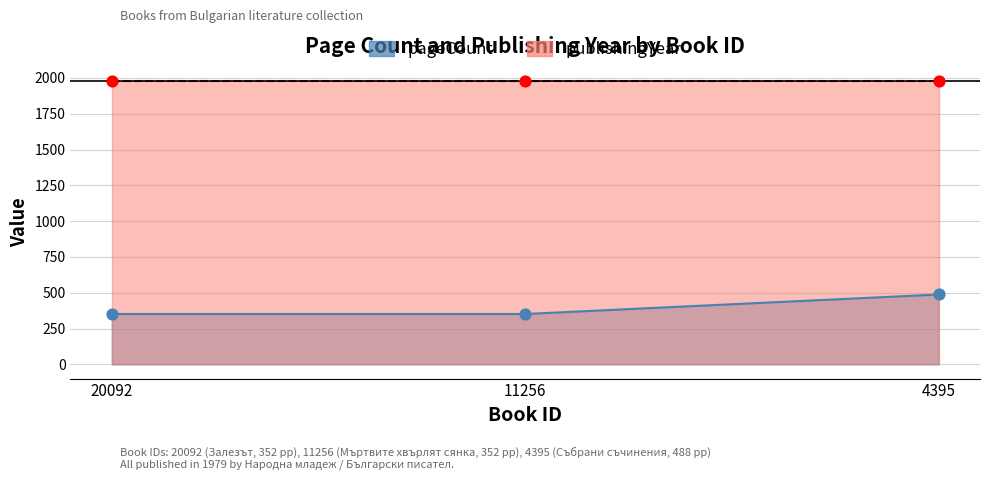

Which has a higher value, 11256 or 4395?

4395